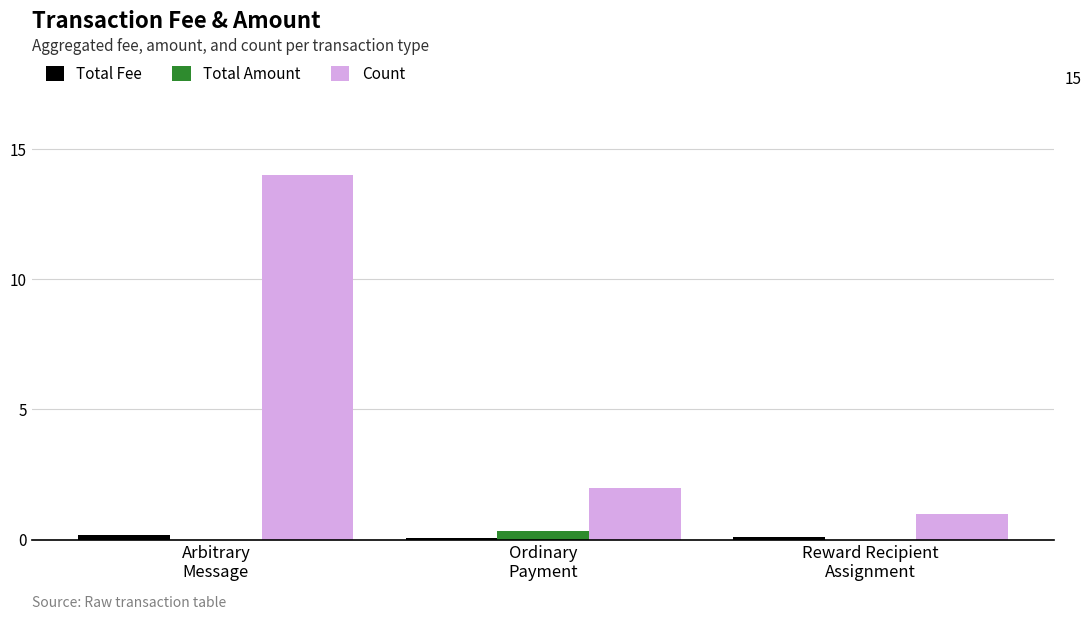

The Total Fee series shows 0.2 at Arbitrary
Message. True or false?

True